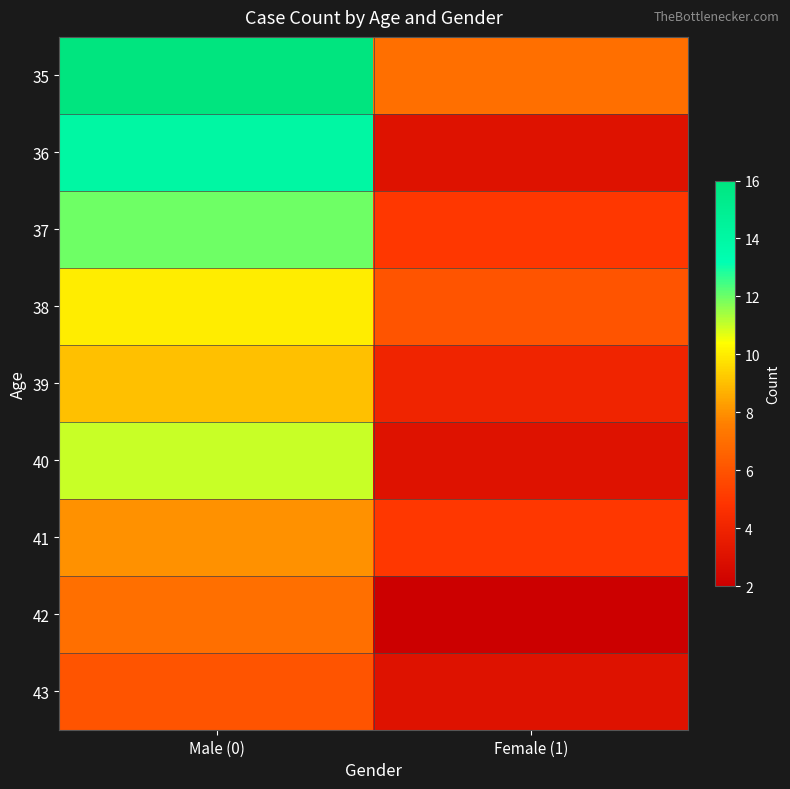

At which category does the chart reach its peak across all series?

Male (0)